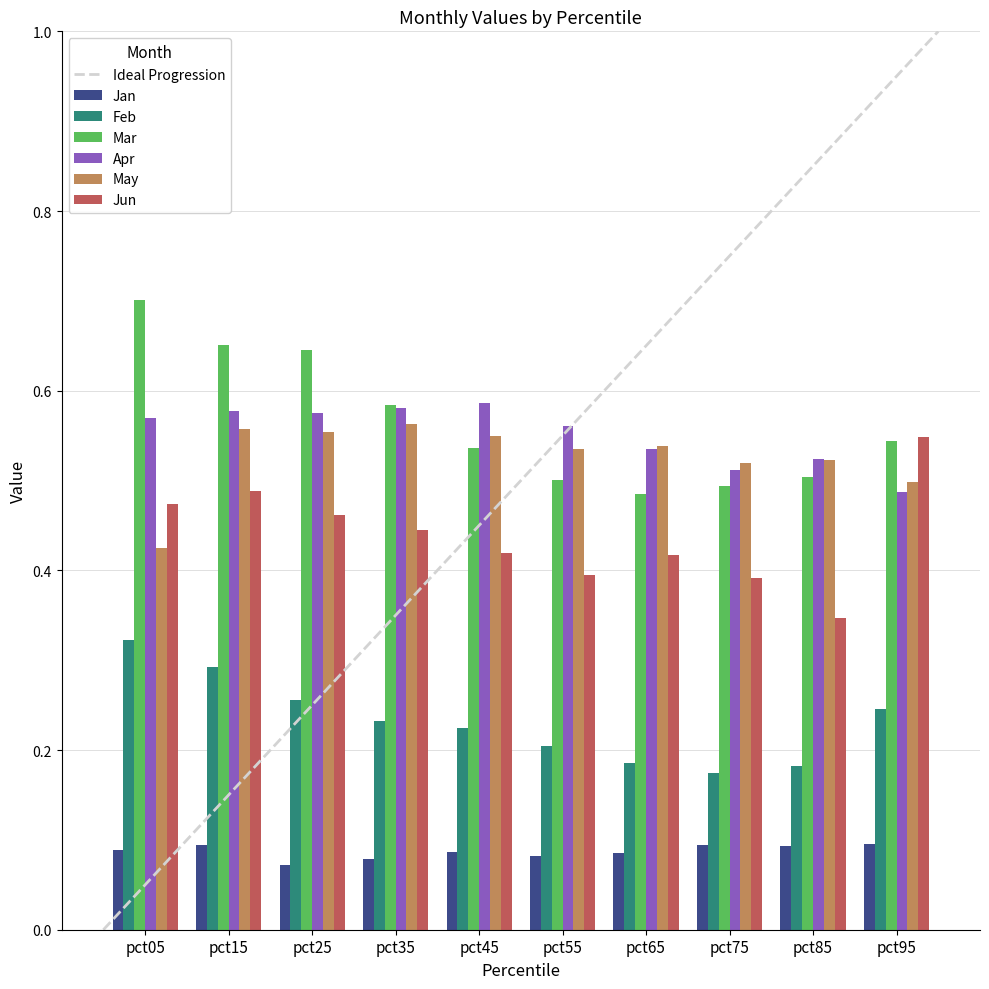

Which category has the lowest value in the Apr series?

pct95